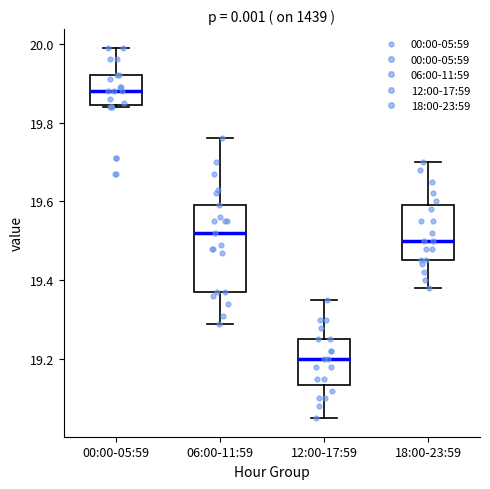

Reading left to right, read every box against the y-axis: the position of its median line, the range the box covers, and the ends of its whiskers. The values are not printed on the chart, so give them approximately, as read against the axis.

00:00-05:59: median 19.88, box 19.84 to 19.92, whiskers 19.84 to 20.00
06:00-11:59: median 19.52, box 19.38 to 19.60, whiskers 19.30 to 19.76
12:00-17:59: median 19.20, box 19.14 to 19.26, whiskers 19.06 to 19.36
18:00-23:59: median 19.50, box 19.46 to 19.60, whiskers 19.38 to 19.70